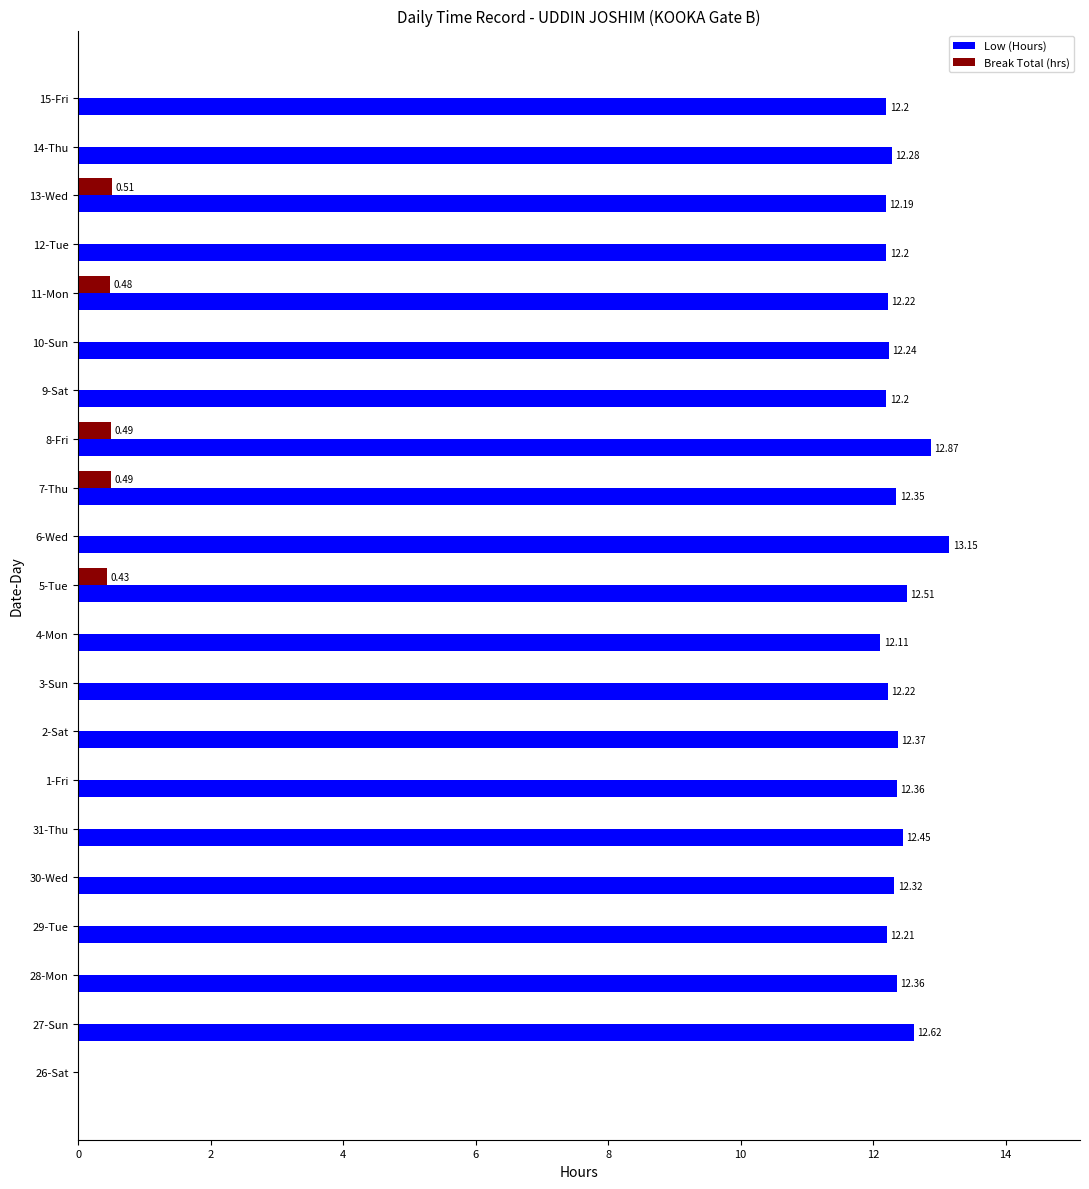

Is the value of Break Total (hrs) at 7-Thu greater than the value of Low (Hours) at 2-Sat?

No